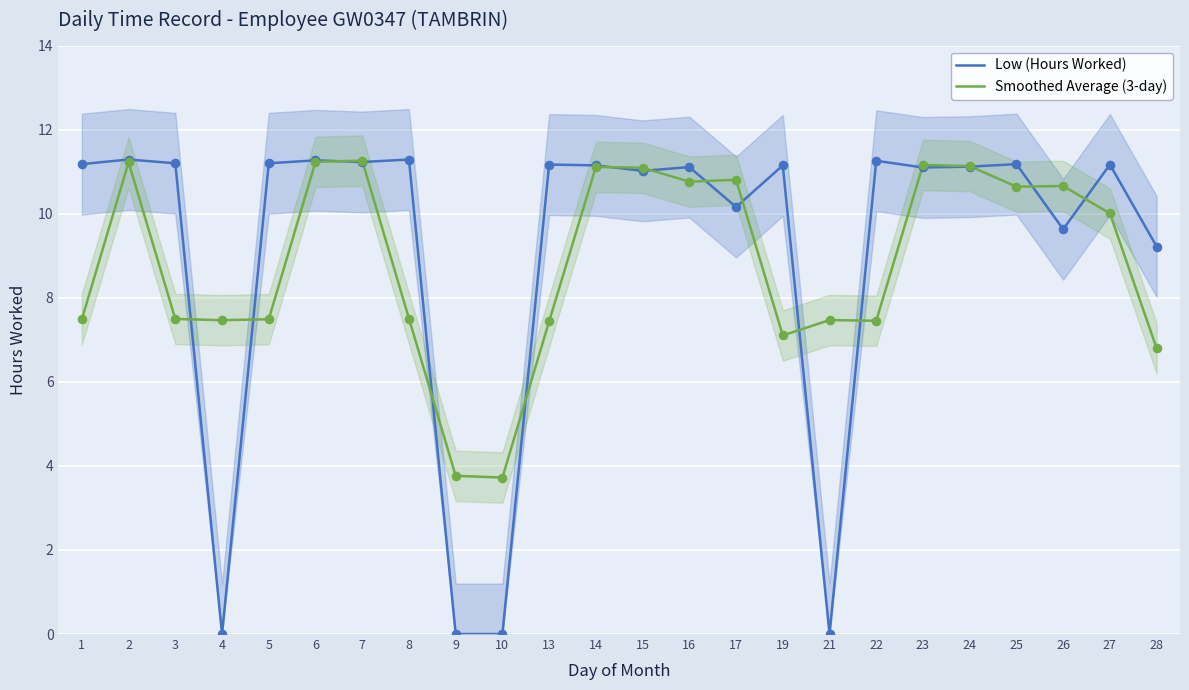

Is the value of Smoothed Average (3-day) at 9 greater than the value of Low (Hours Worked) at 5?

No